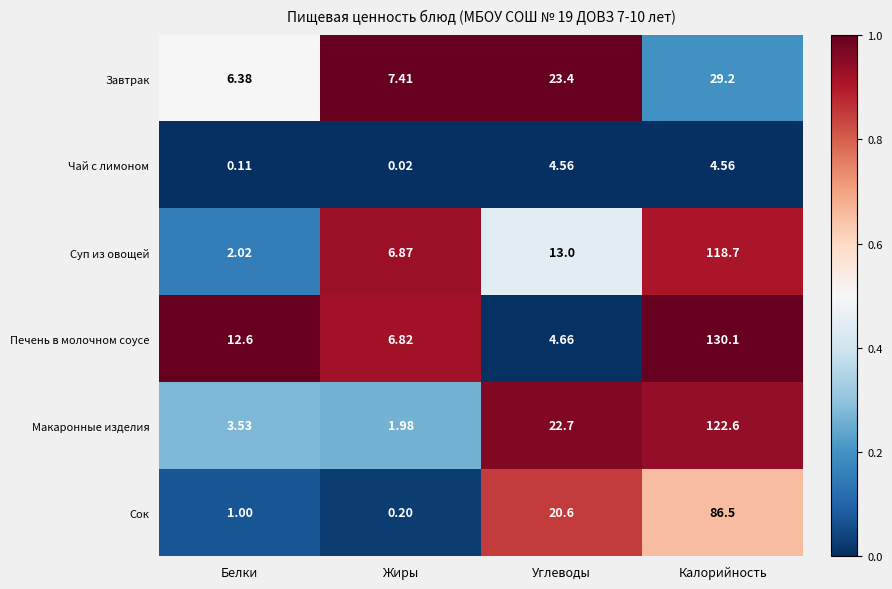

What is the spread (max minus min) of values at Углеводы?

18.8